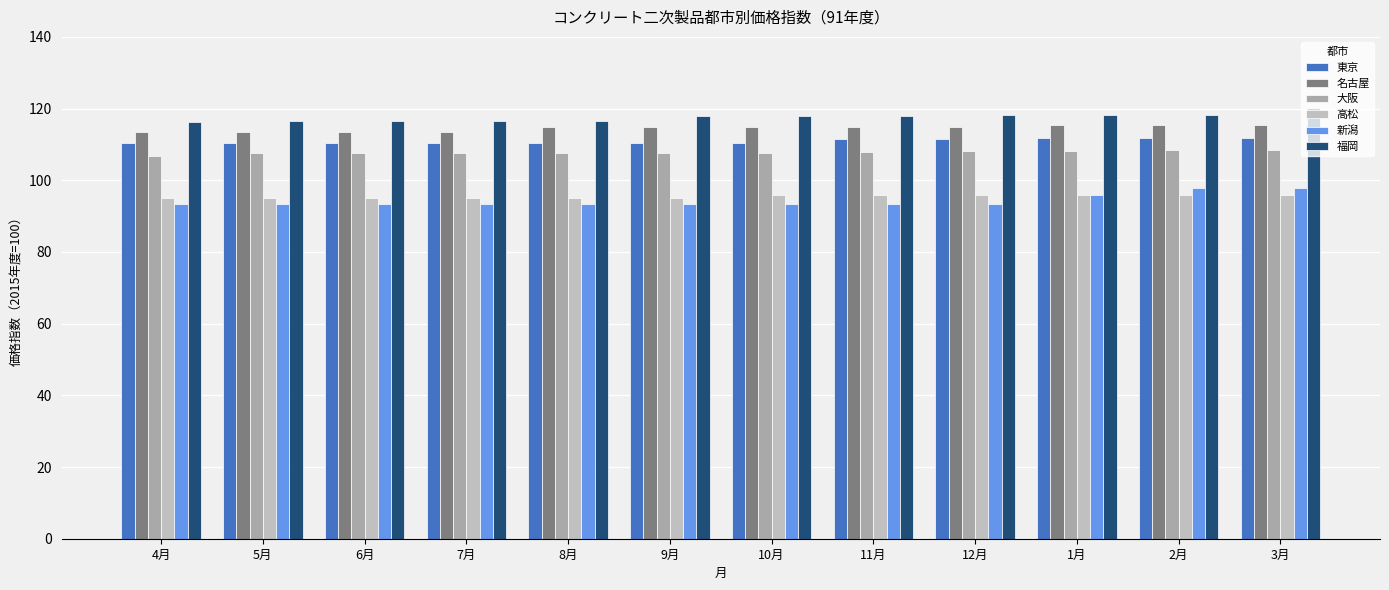

How many series are shown in this chart?

6